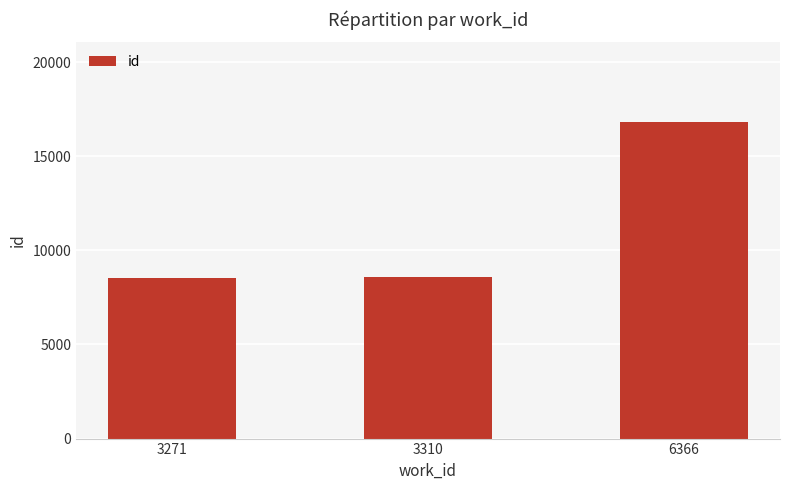

What is the value of the 3rd bar from the left?

16837